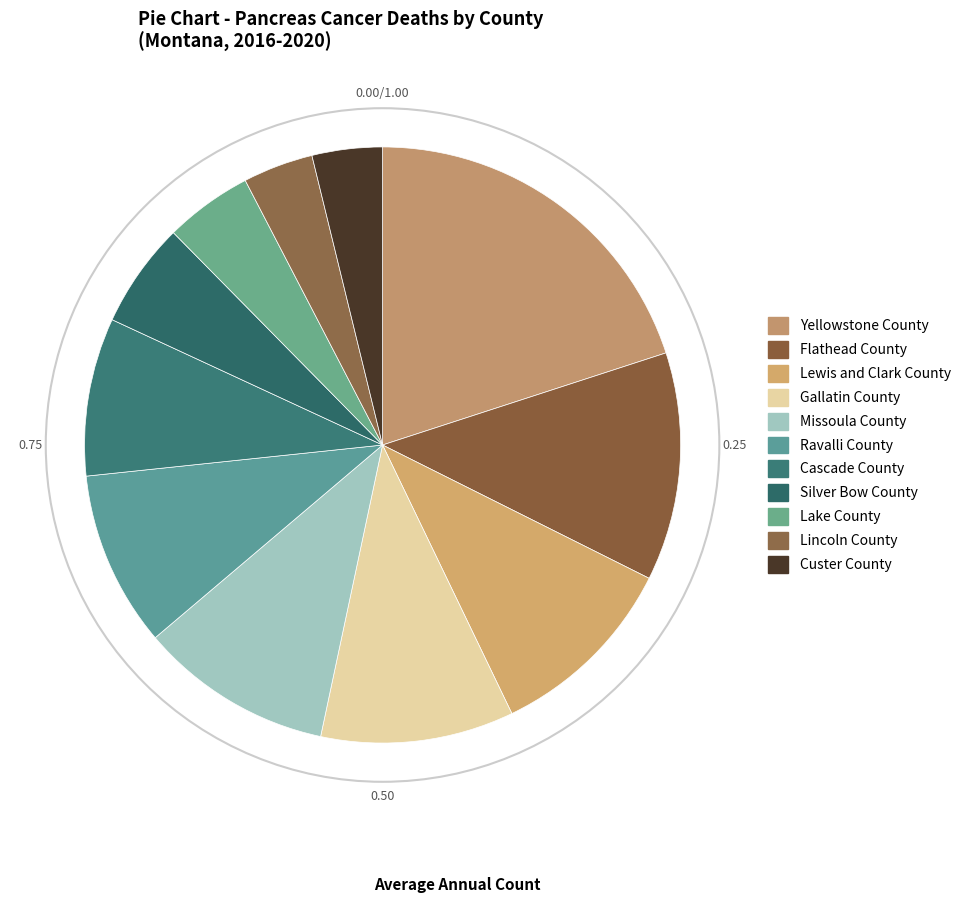

To the nearest percent, what percentage of the pie is Cascade County?

9%